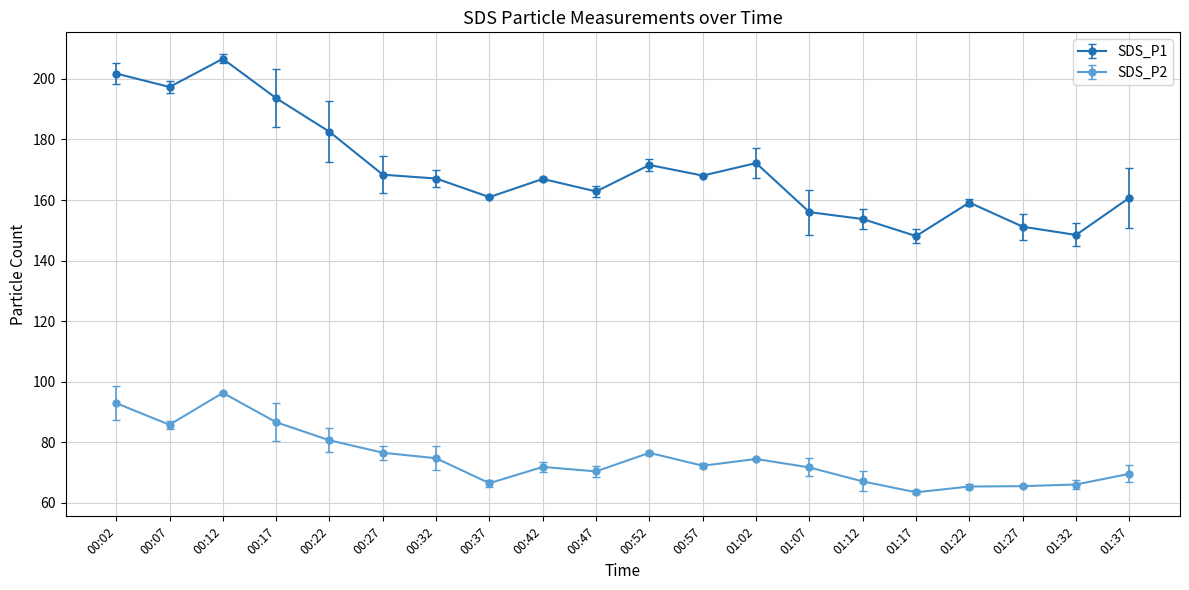

At which category does SDS_P2 reach its first local valley?

00:07